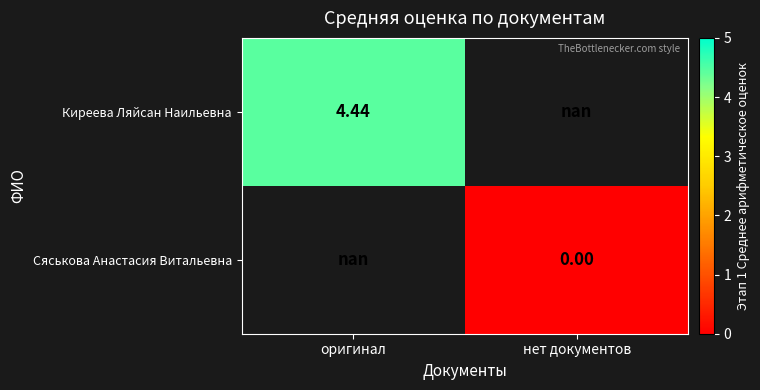

Rank the series by their maximum value, from highest to lowest.

Киреева Ляйсан Наильевна, Сяськова Анастасия Витальевна